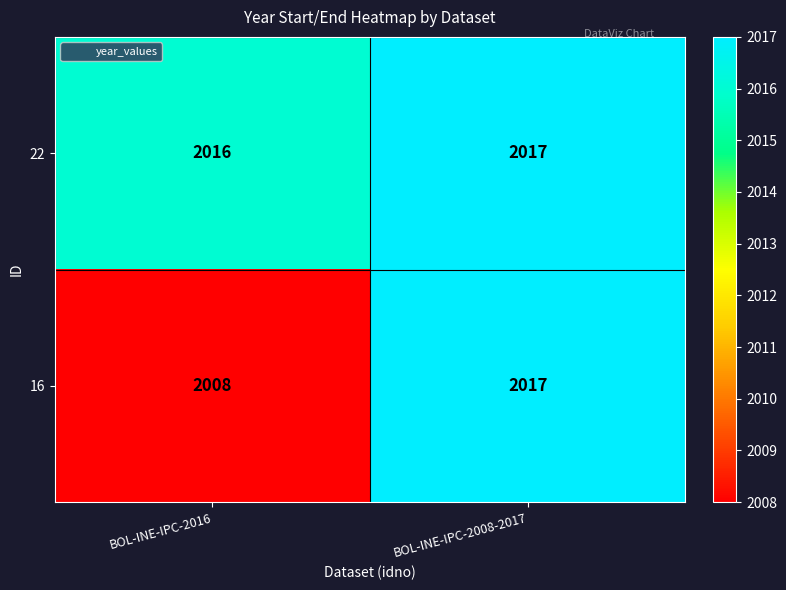

At which label is 16 closest to 2012?

BOL-INE-IPC-2016